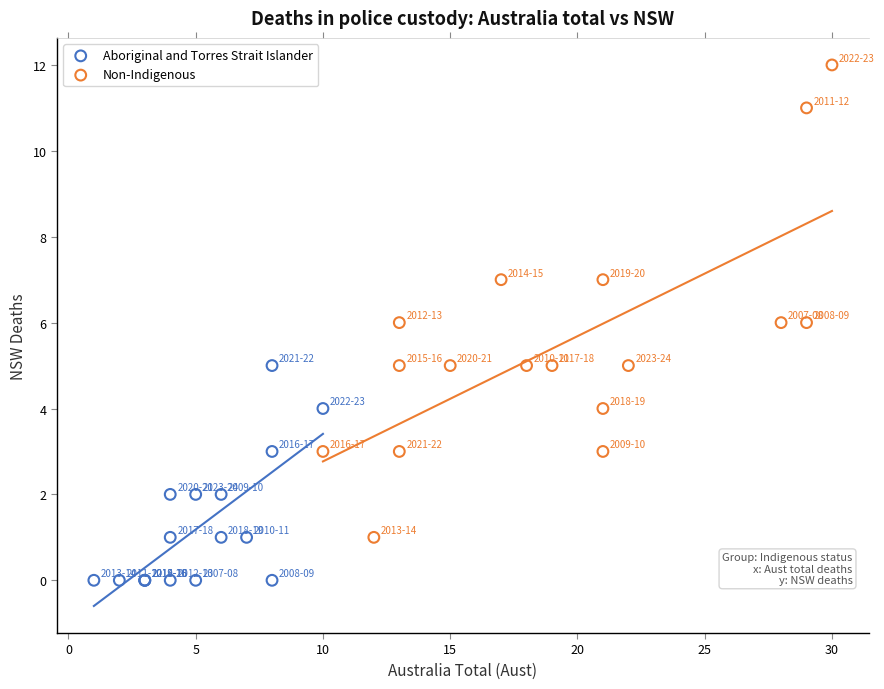

Which series contains the highest Y value?

Non-Indigenous